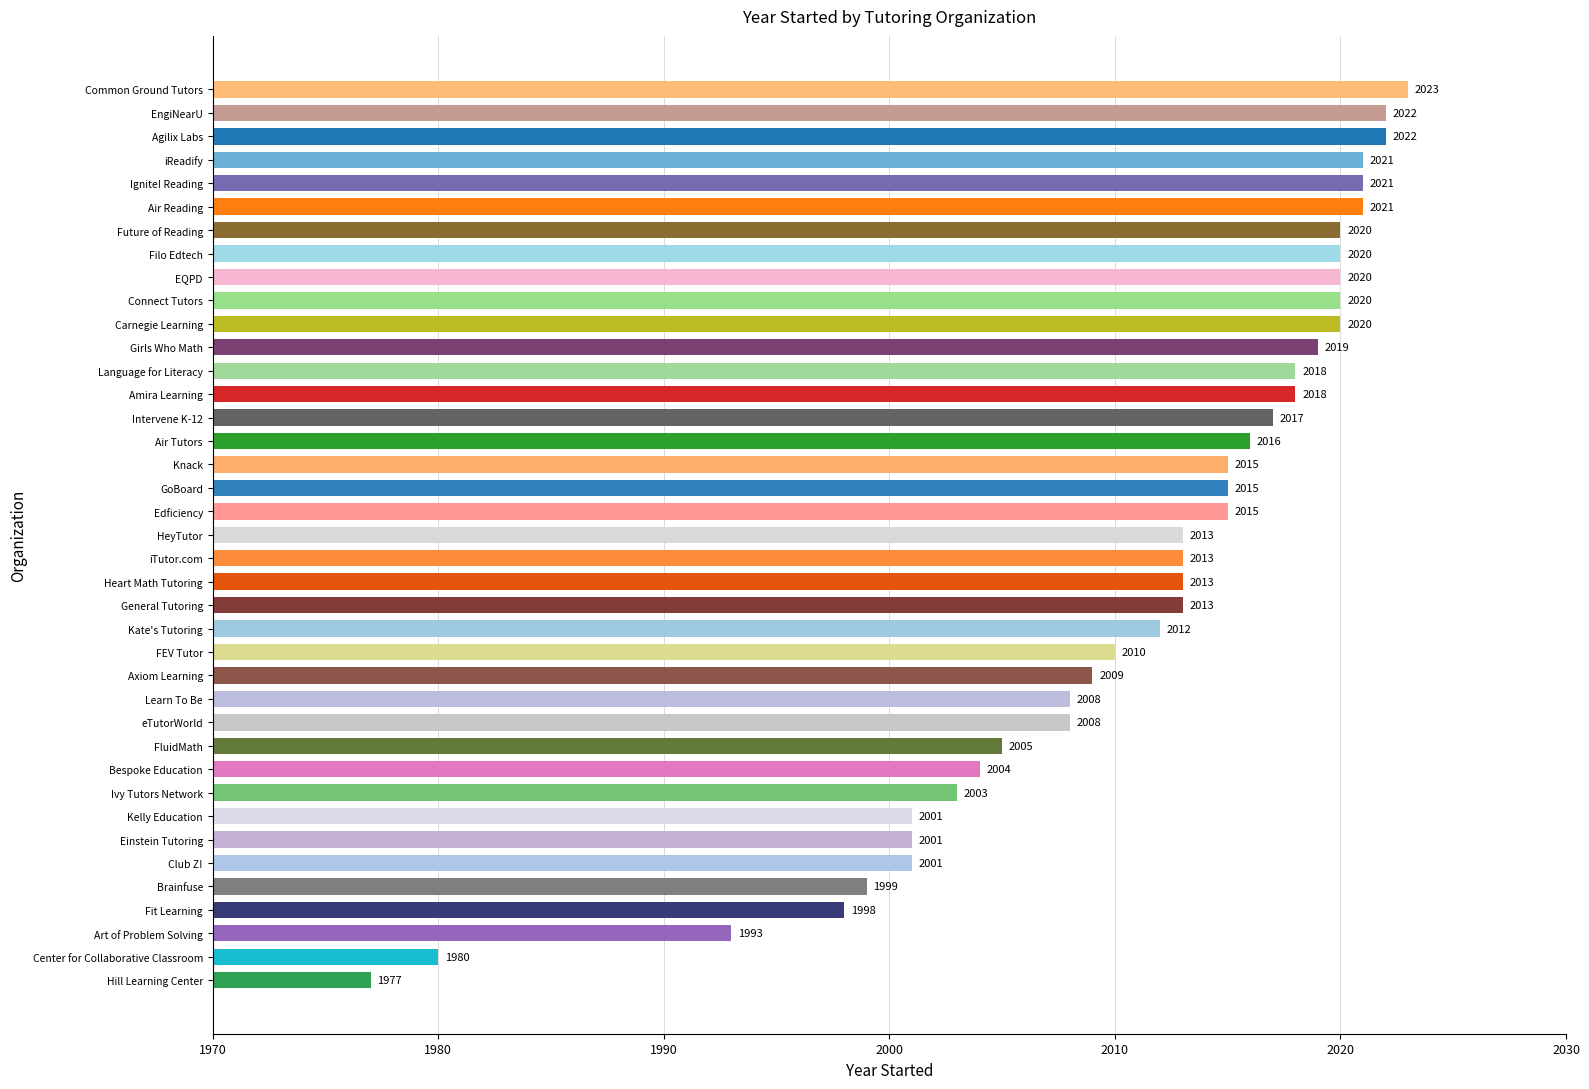

Which category has the highest value across all series?

Common Ground Tutors